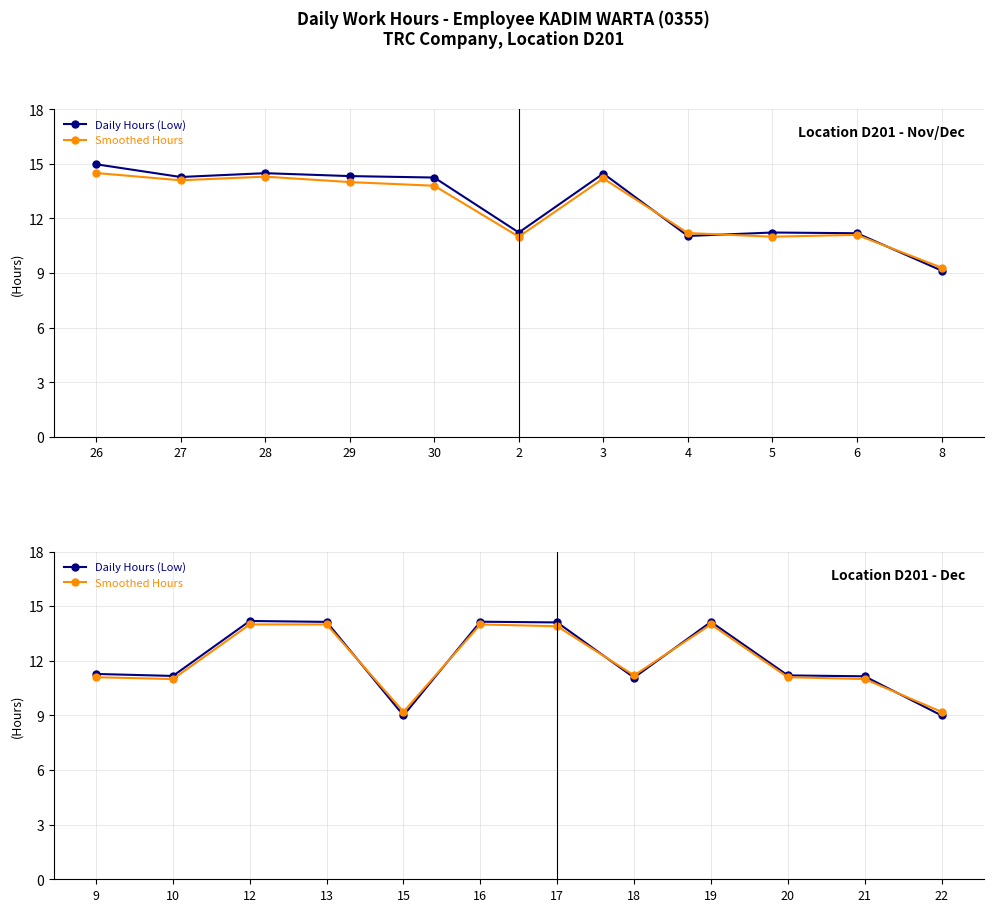

What is the spread (max minus min) of values at 21?

0.2